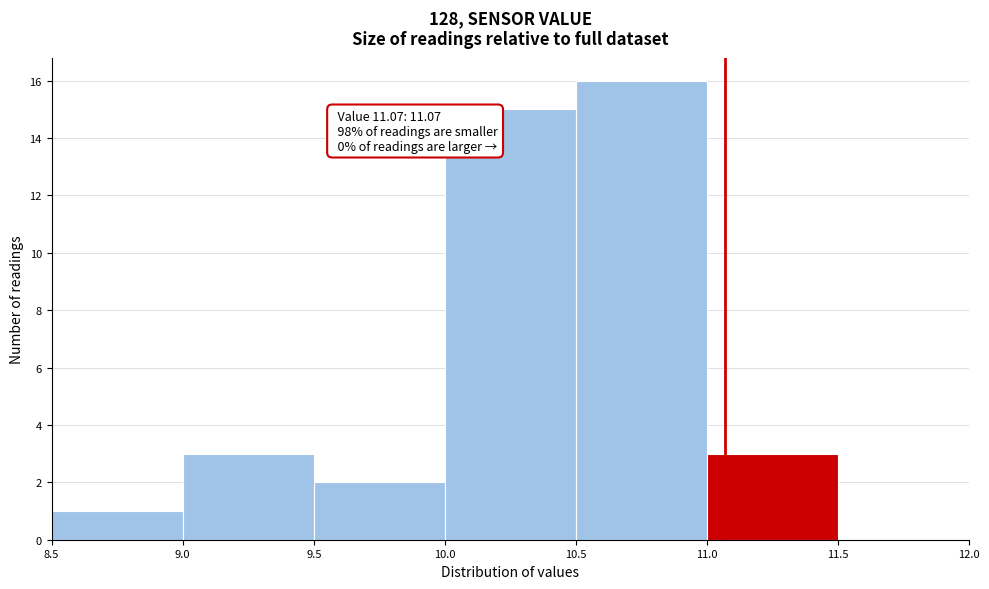

Over which range of the x-axis is the bar tallest?

10.5 to 11.0